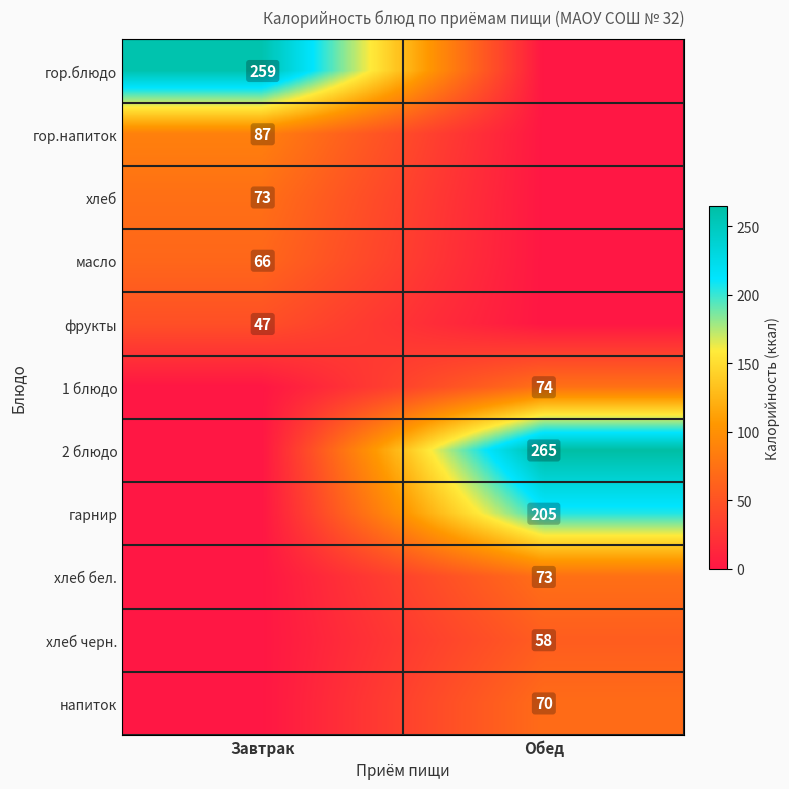

True or false: 1 блюдо has a value of 118 at Обед.

False